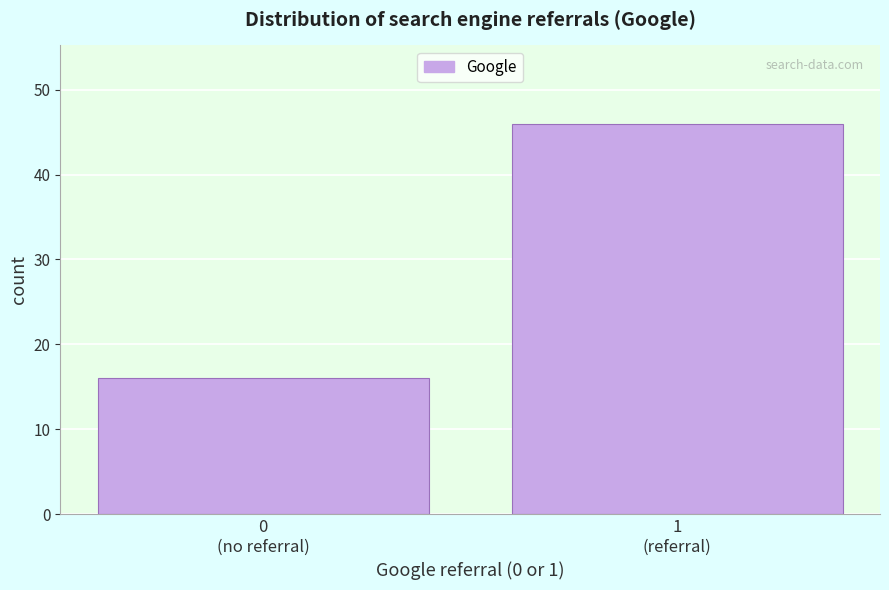

Reading left to right, extract all data points from this chart.

16	46